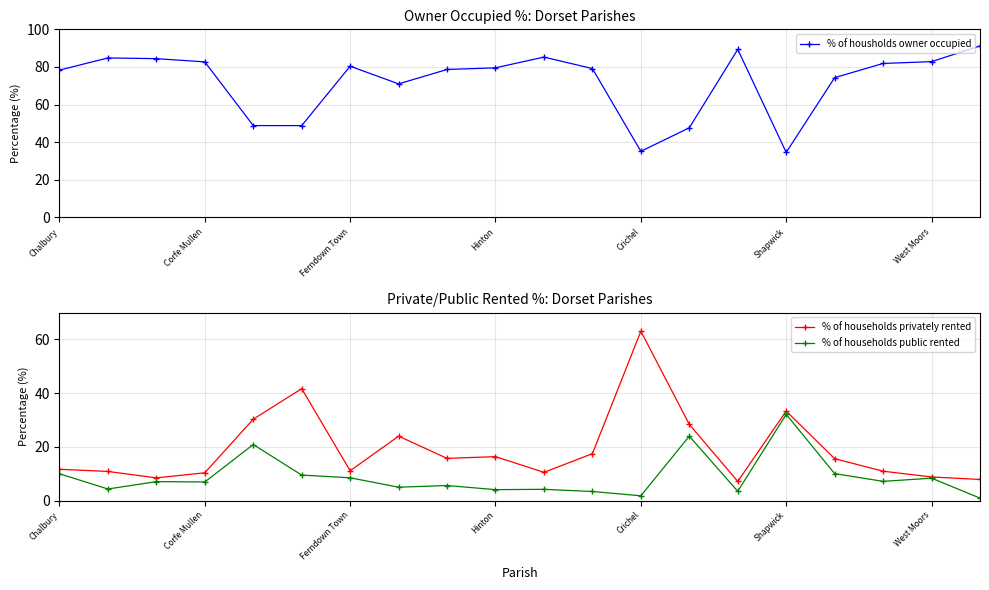

How many series are shown in this chart?

3